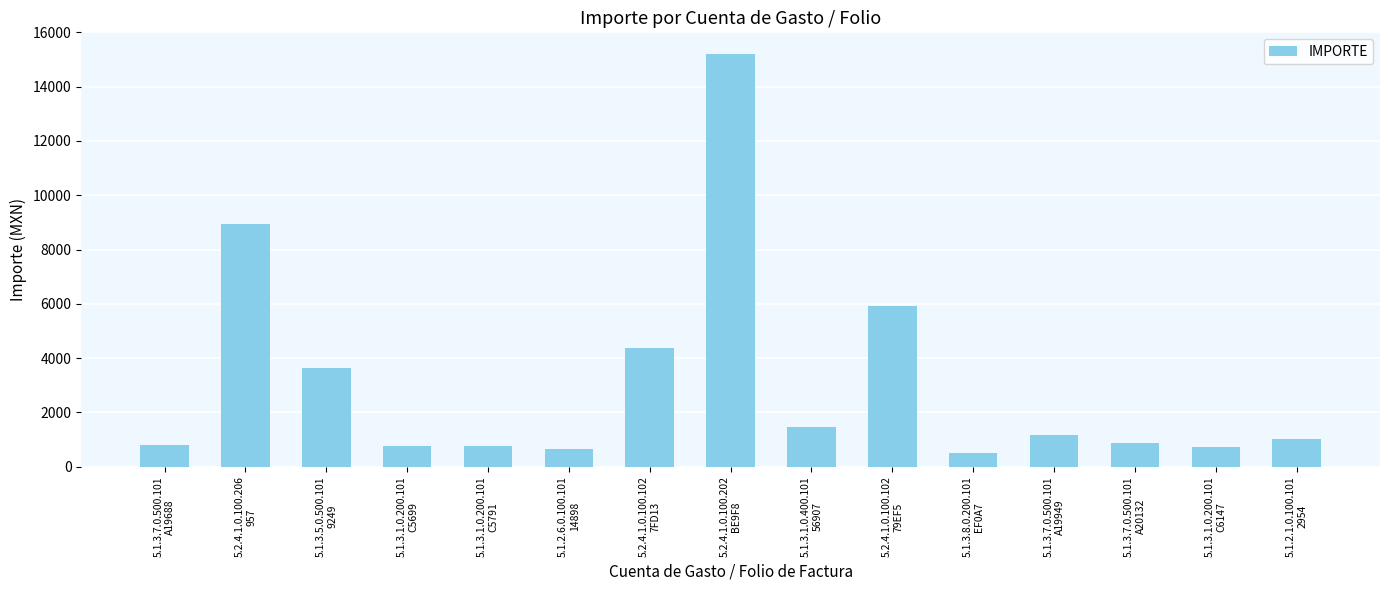

What is the label of the 15th bar from the right?

5.1.3.7.0.500.101
A19688